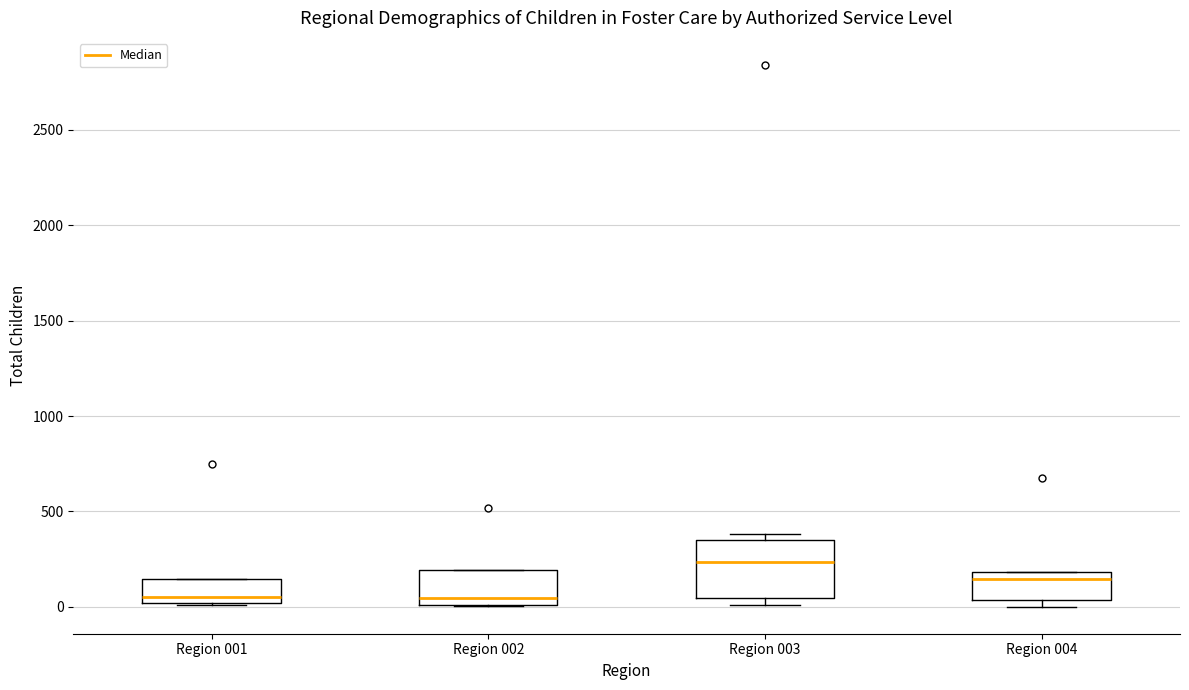

Comparing the boxes themselves (not the whiskers), which one is the tallest?

Region 003